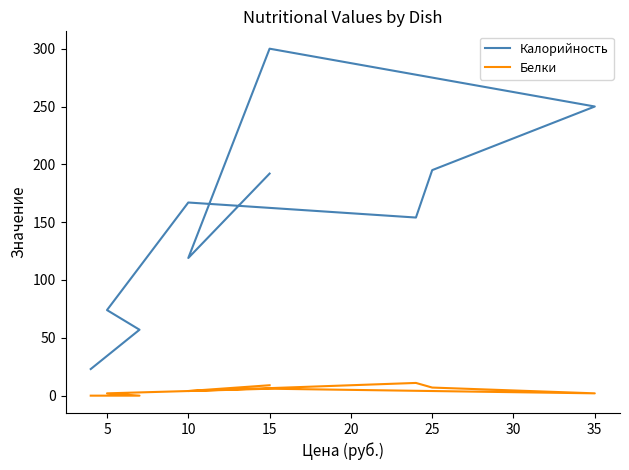

Which series changed the most between 15 and 35?

Калорийность